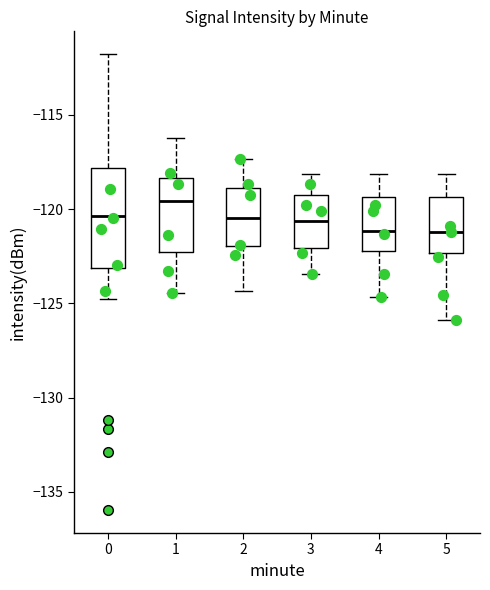

Reading left to right, read every box against the y-axis: the position of its median line, the range the box covers, and the ends of its whiskers. The values are not printed on the chart, so give them approximately, as read against the axis.

0: median -120.5, box -123.0 to -118.0, whiskers -125.0 to -112.0
1: median -119.5, box -122.5 to -118.5, whiskers -124.5 to -116.0
2: median -120.5, box -122.0 to -119.0, whiskers -124.5 to -117.5
3: median -120.5, box -122.0 to -119.5, whiskers -123.5 to -118.0
4: median -121.0, box -122.0 to -119.5, whiskers -124.5 to -118.0
5: median -121.0, box -122.5 to -119.5, whiskers -126.0 to -118.0